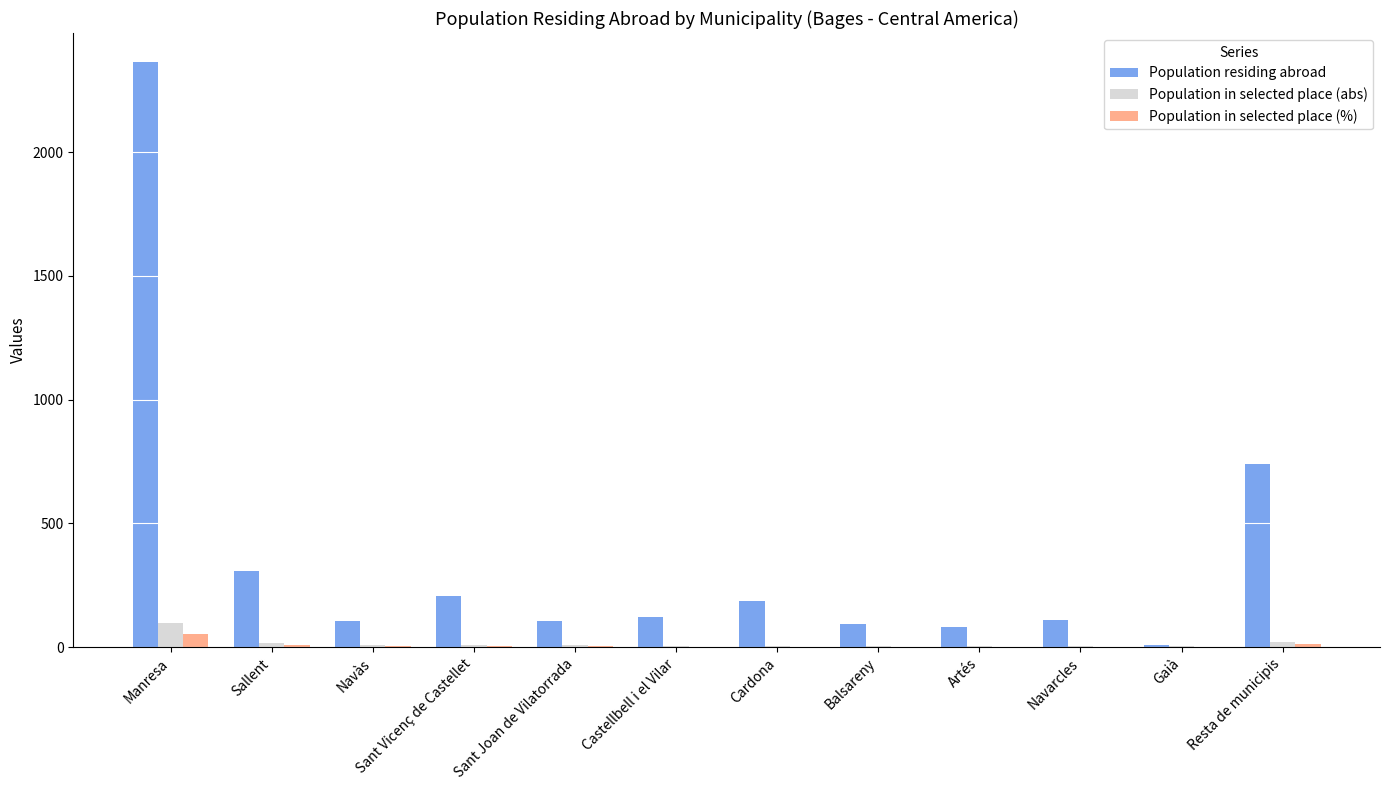

What is the average value of the Population in selected place (%) series?

8.3